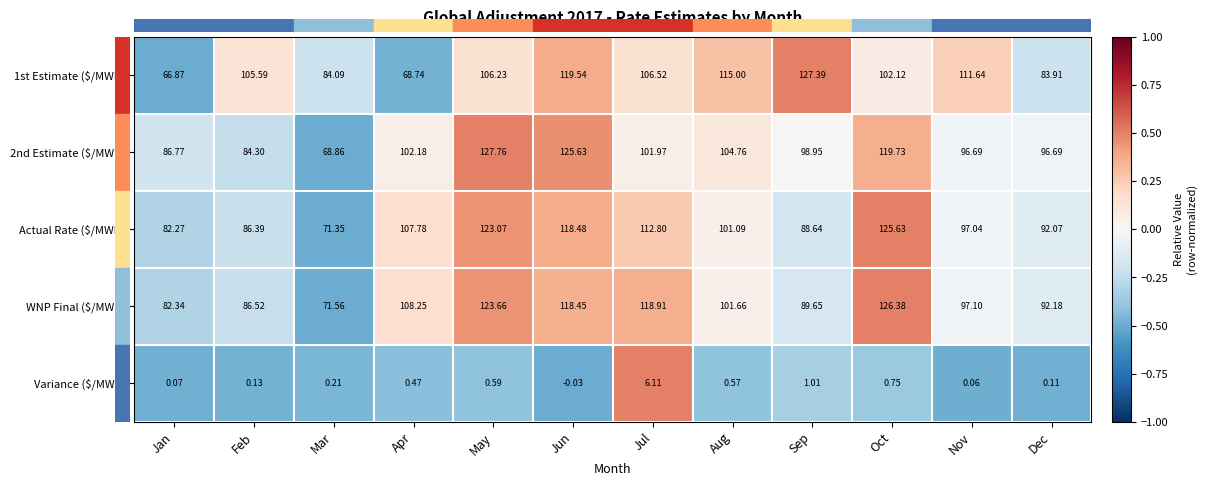

At which label does Variance ($/MWh) reach its minimum?

Jun